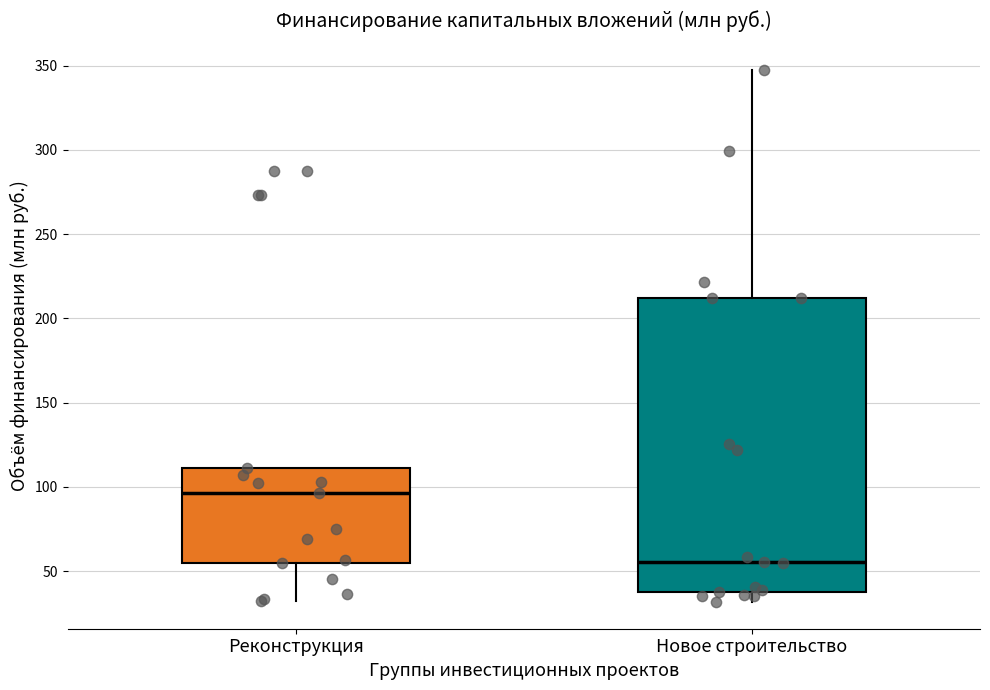

Where is the upper edge of the box for Новое строительство on the y-axis? The values are not printed on the chart, so give them approximately, as read against the axis.

210